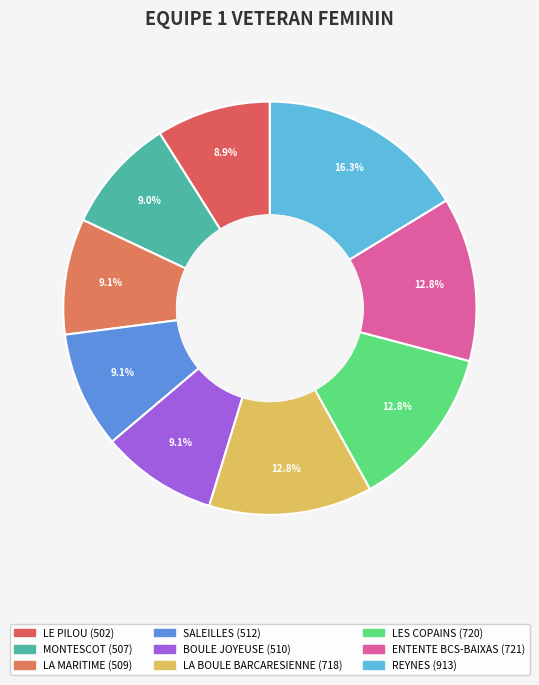

Which category has the biggest portion of the pie?

REYNES